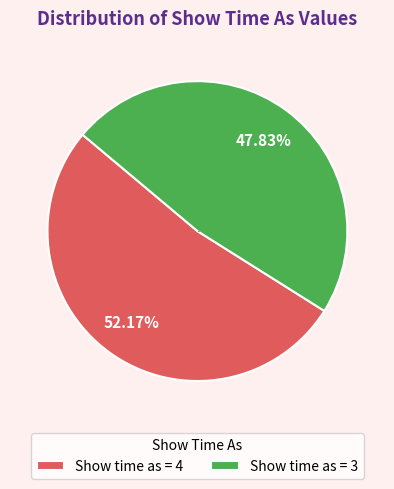

Rank the categories by value from highest to lowest.

Show time as = 4, Show time as = 3